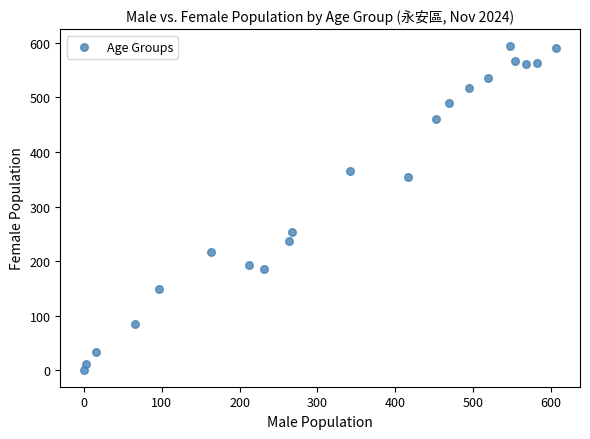

What is the range of X values (max minus min)?

607